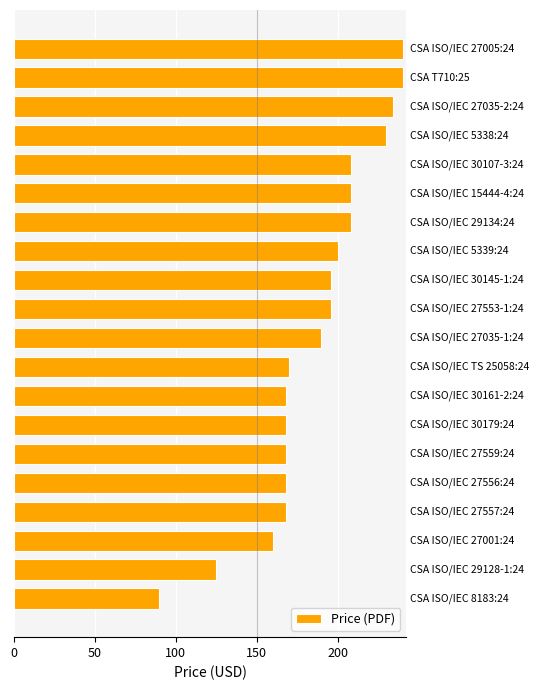

What is the smallest value displayed?

90